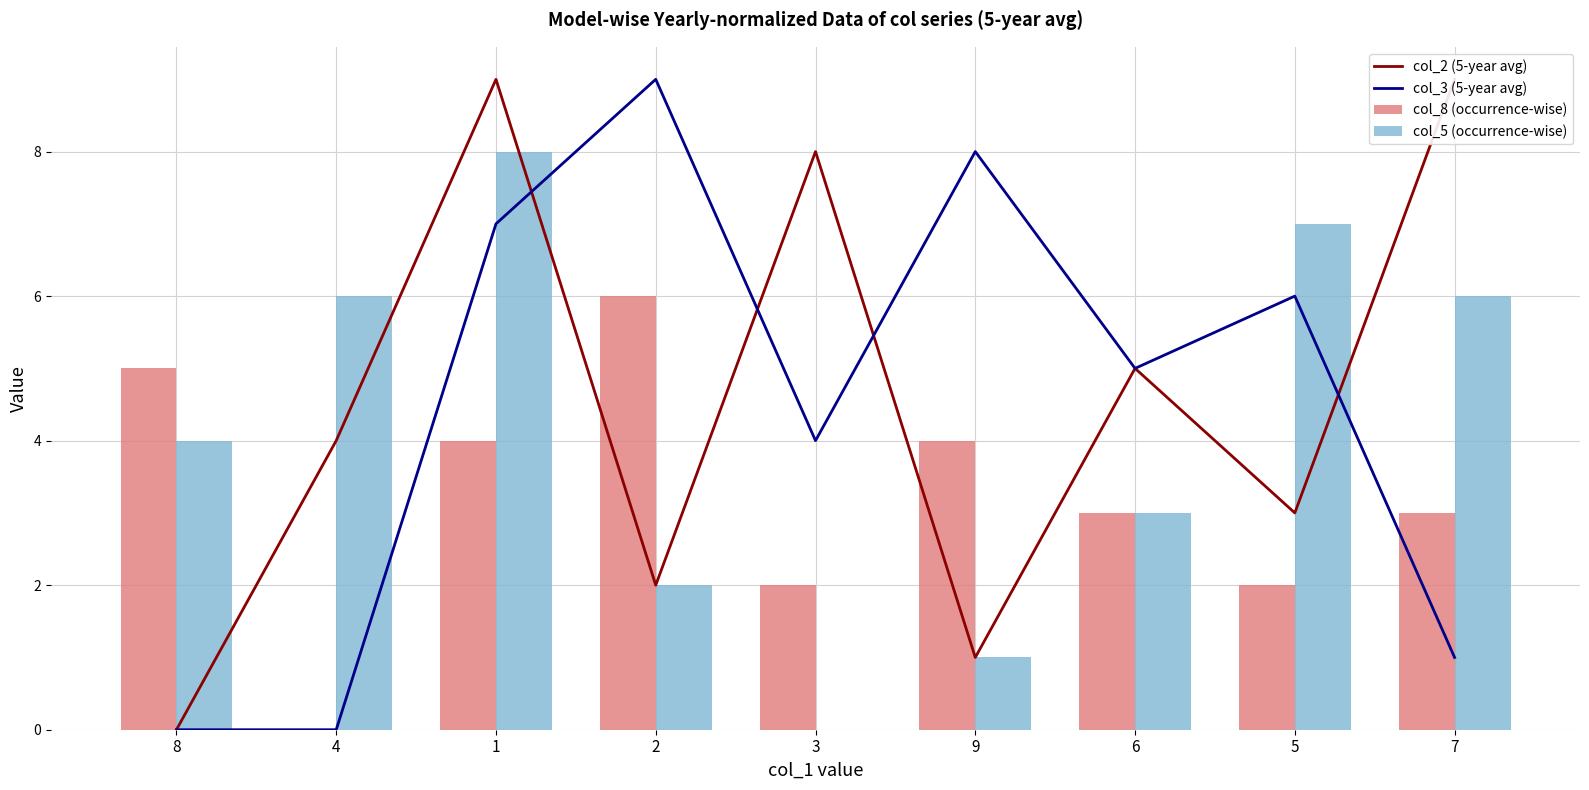

Rank the categories by col_2 (5-year avg) value from lowest to highest.

8, 9, 2, 5, 4, 6, 3, 1, 7